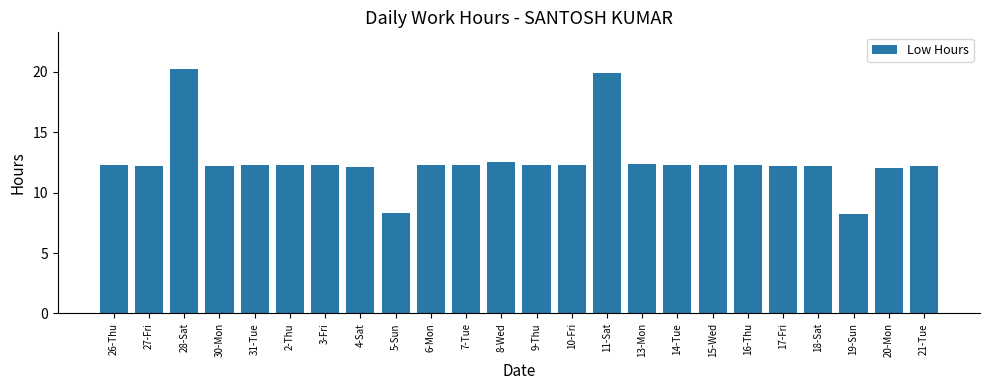

Is it true that the value at 3-Fri is 6.7?

False